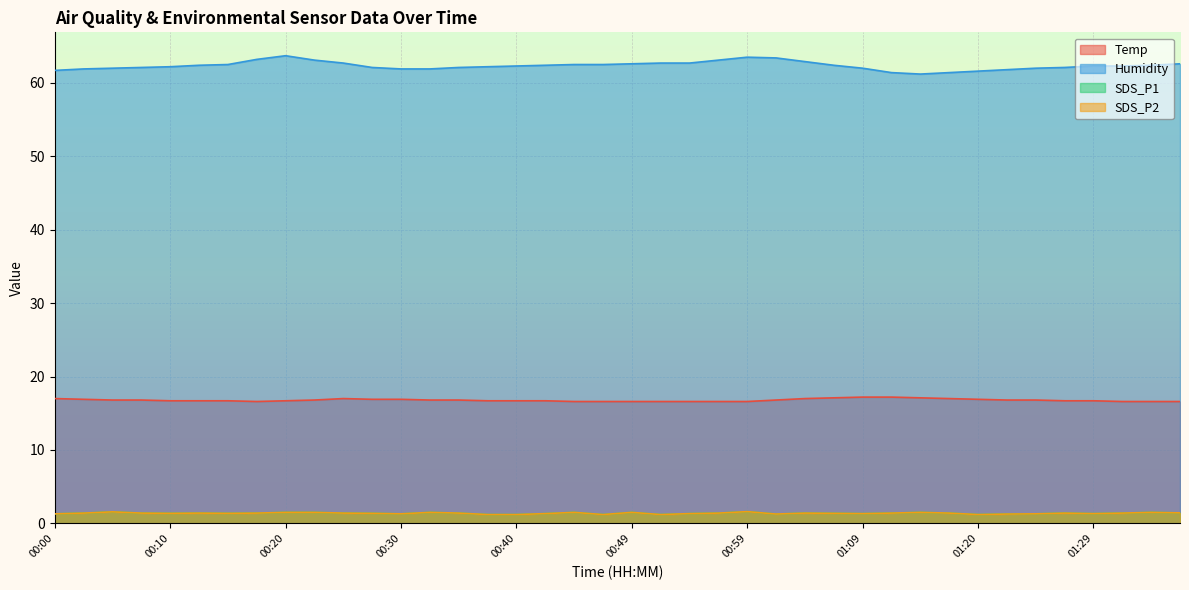

True or false: SDS_P1 and Humidity intersect in this chart.

False